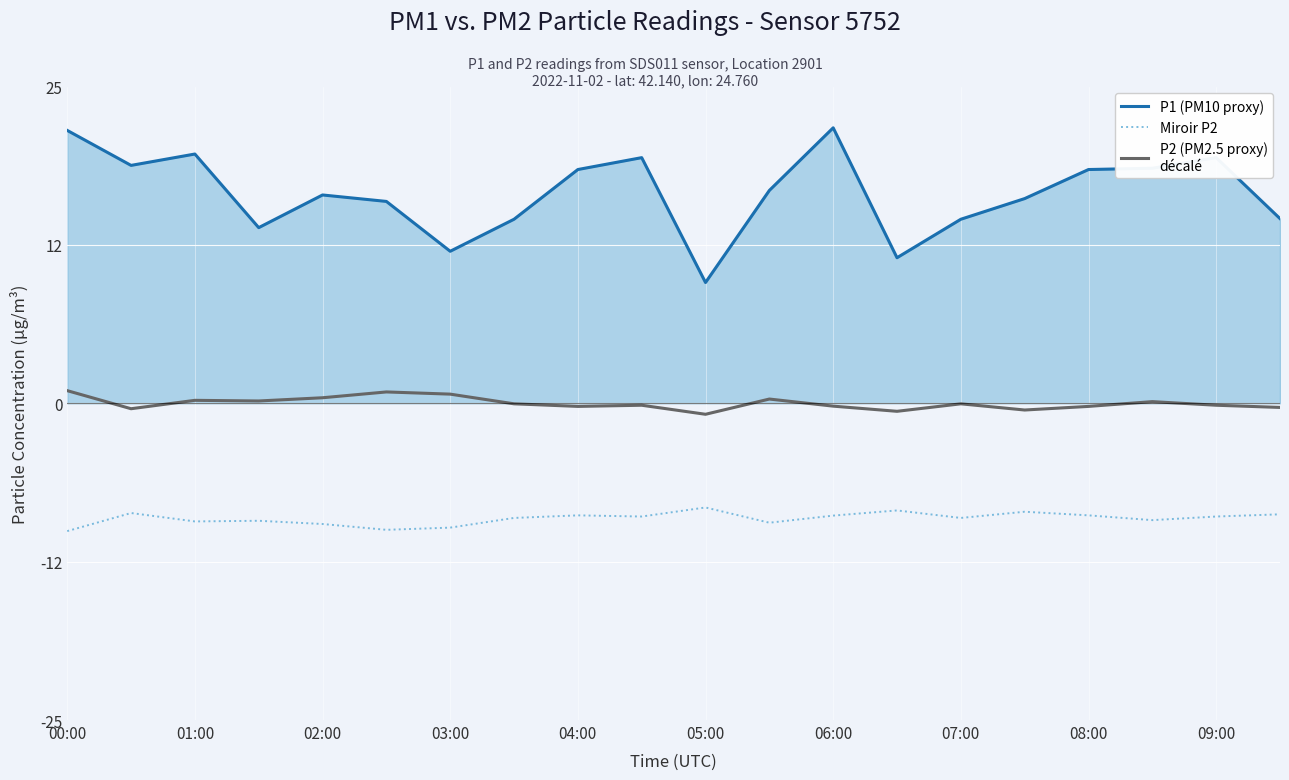

What is the smallest value displayed?

-9.9